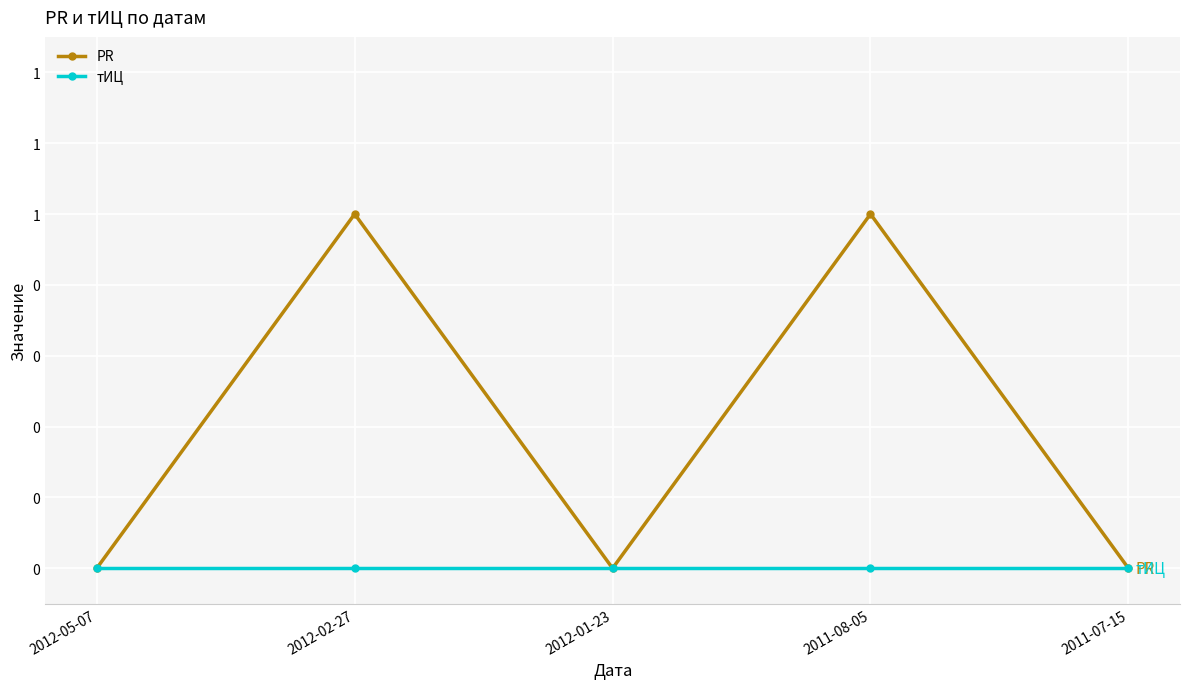

What is the label of the 5th point from the right?

2012-05-07